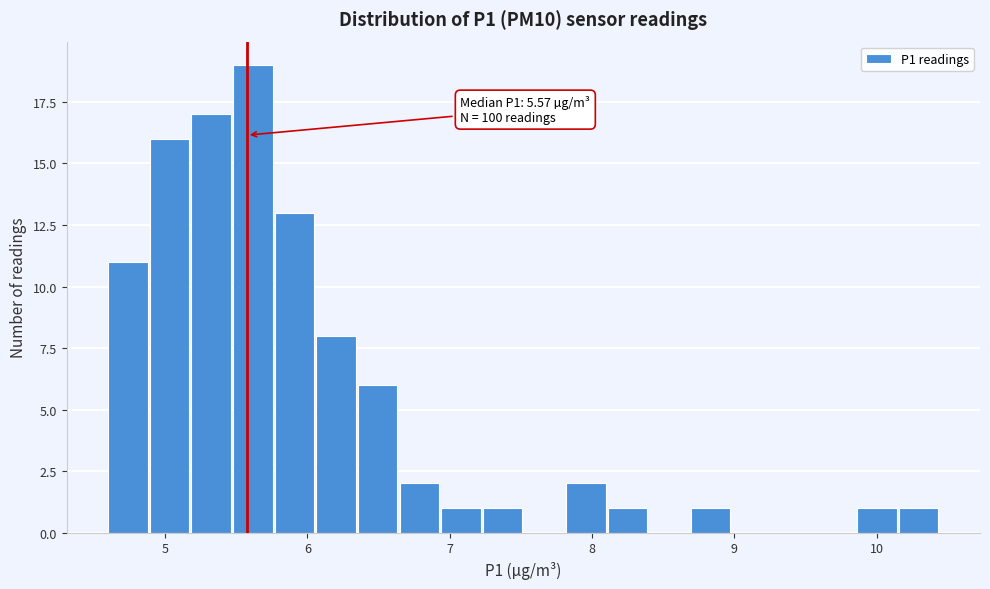

Around what value on the x-axis is the tallest bar? Give the approximate position of its centre, as read against the axis.

5.6